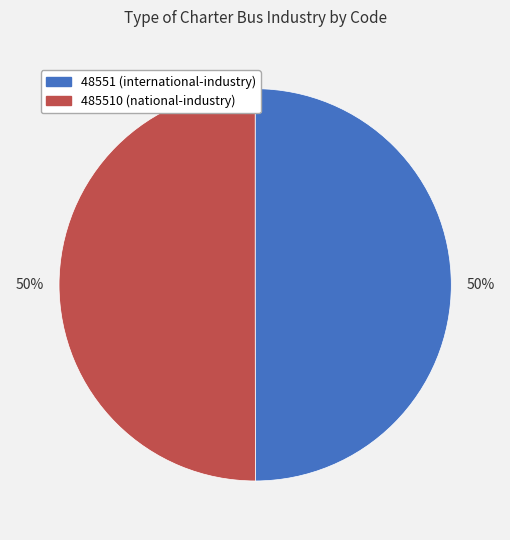

What percentage is the 485510 (national-industry) slice, to the nearest percent?

50%